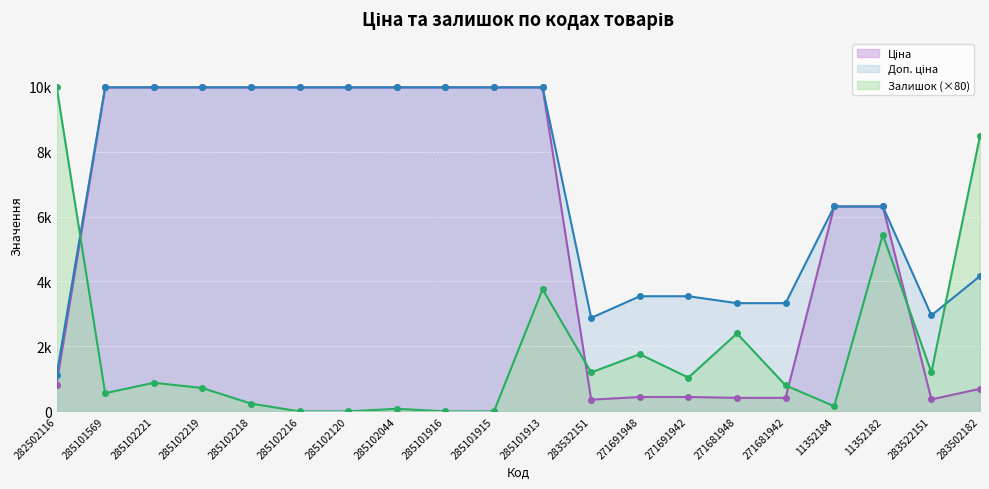

Rank the series by their average value, from lowest to highest.

Залишок, Ціна, Доп. ціна